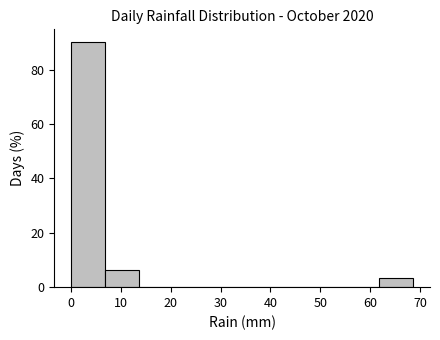

What is the height of the bar covering 0 to 7 on the x-axis? Neither the bar edges nor the heights are printed on the chart, so give them approximately, as read against the axes.

90